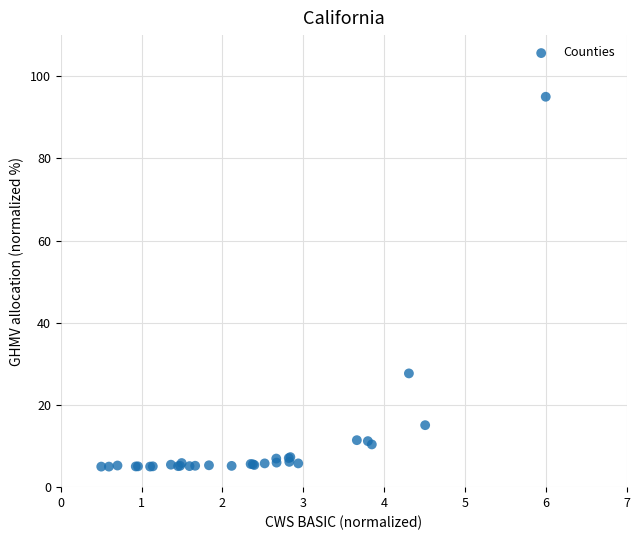

What Y value in the scatter plot is closest to 50?

27.7